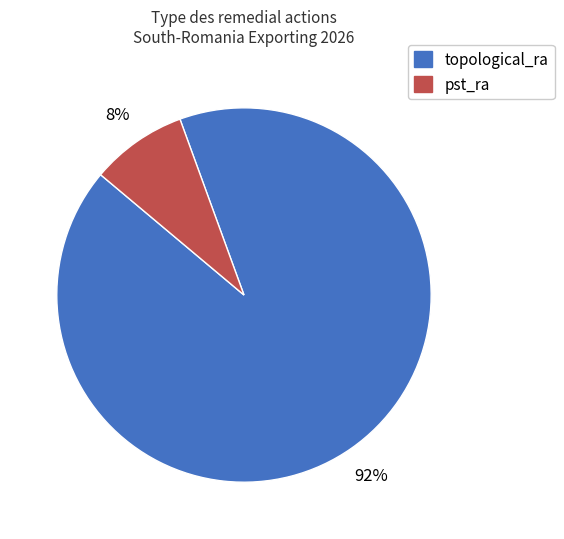

Is the sum of topological_ra and pst_ra greater than half?

Yes